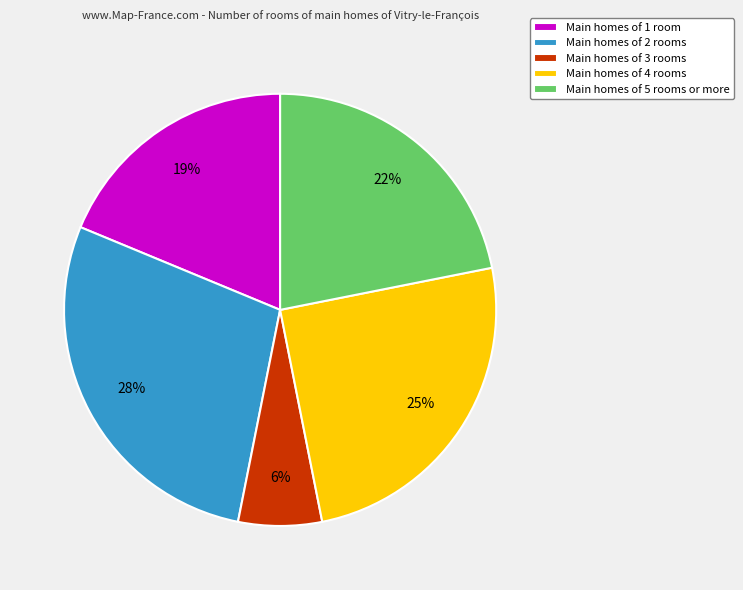

Combined, do Main homes of 1 room and Main homes of 2 rooms account for over 50%?

No